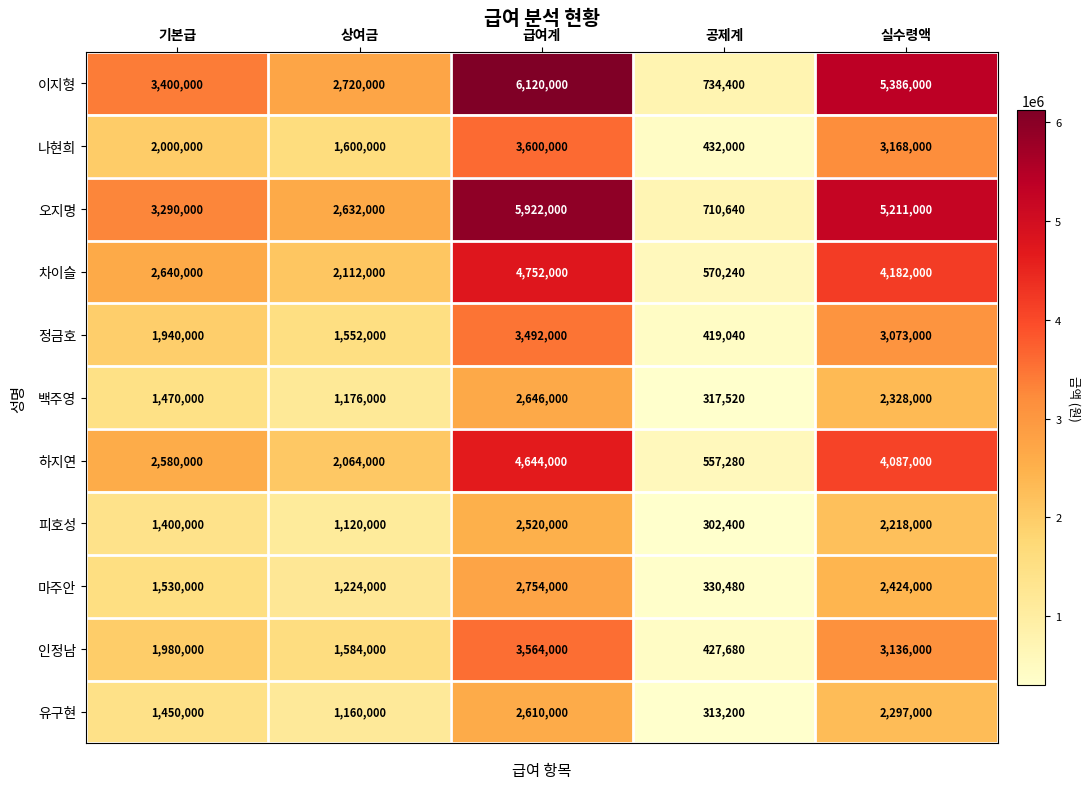

What is the difference between the 백주영 values at 기본급 and 공제계?

1152480